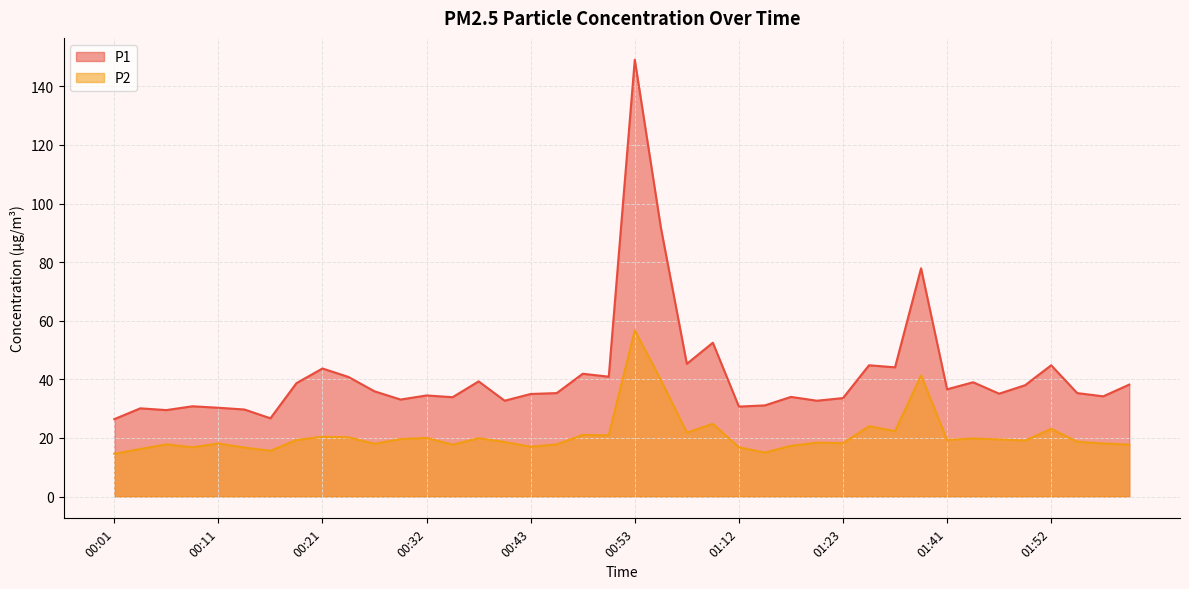

Does the chart display data point markers on the line(s)?

No